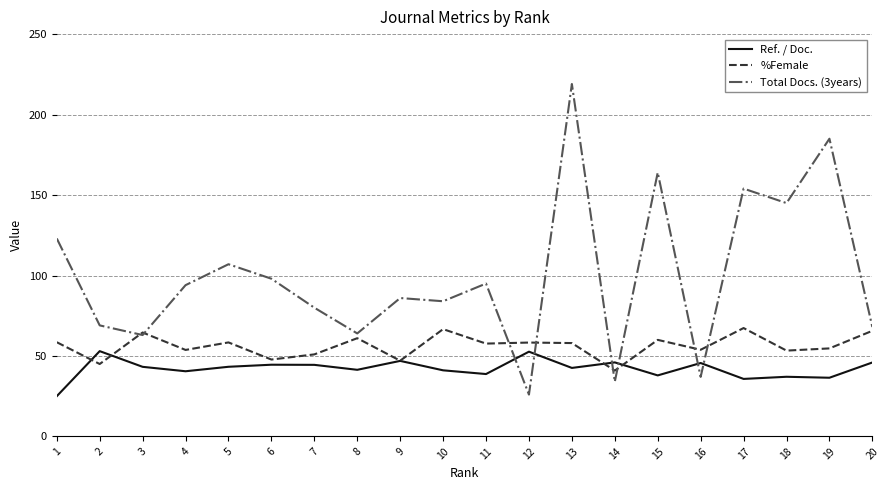

What is the difference between the %Female values at 7 and 17?

16.4